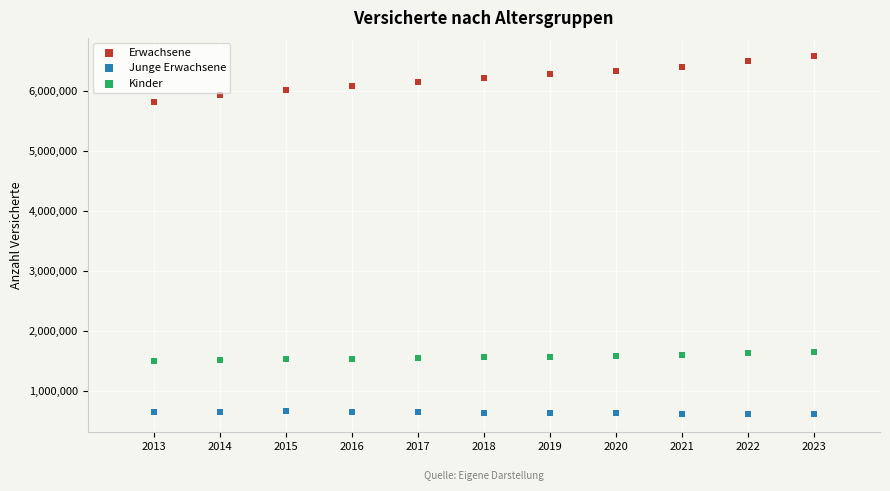

Which series reaches the minimum Y coordinate?

Junge Erwachsene